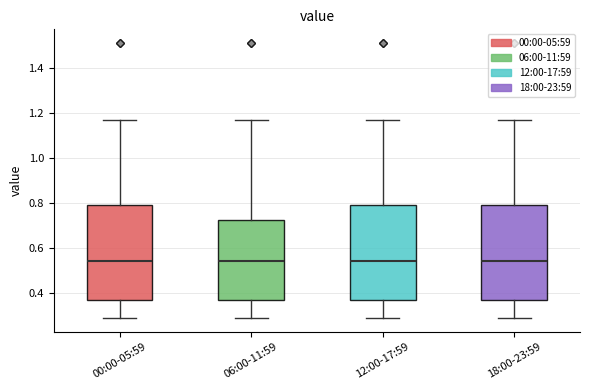

Where is the lower edge of the box for 06:00-11:59 on the y-axis? The values are not printed on the chart, so give them approximately, as read against the axis.

0.38